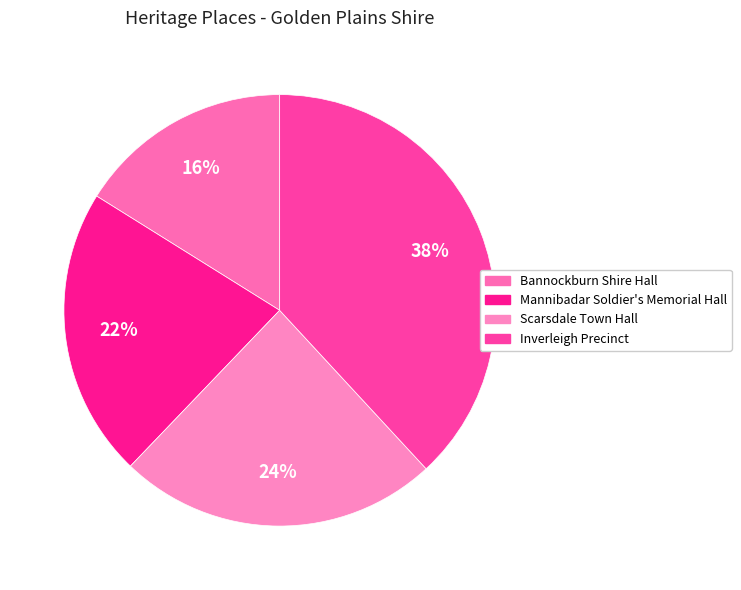

What is the largest slice in the pie chart?

Inverleigh Precinct